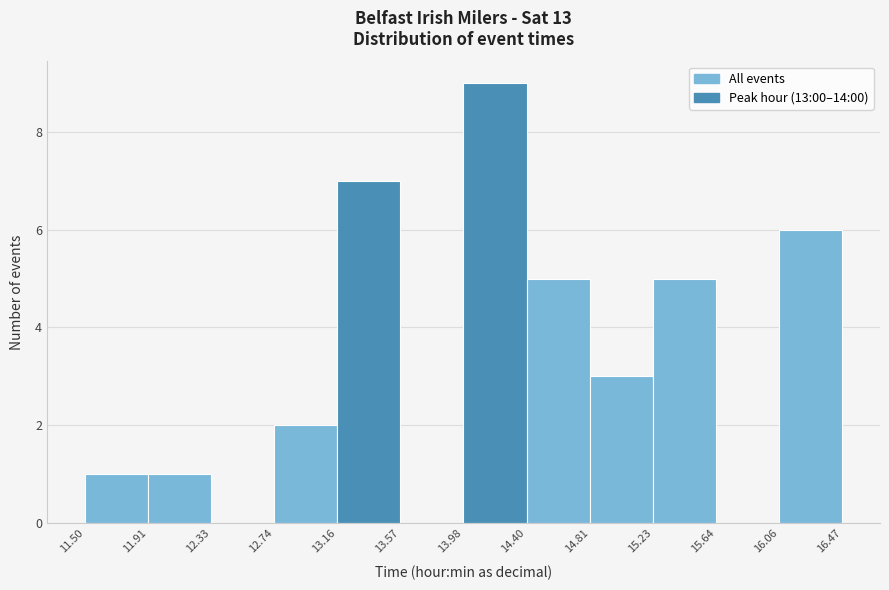

Which range on the x-axis has the tallest bar?

13.98 to 14.40